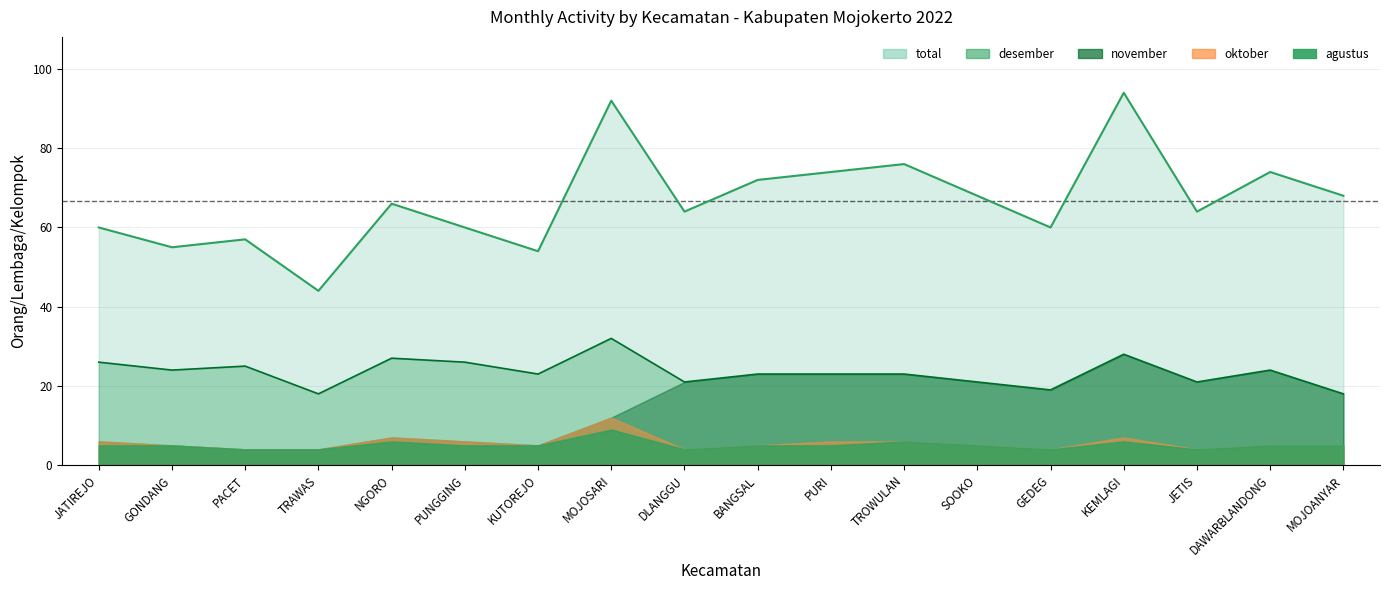

What is the label of the 10th point from the right?

DLANGGU